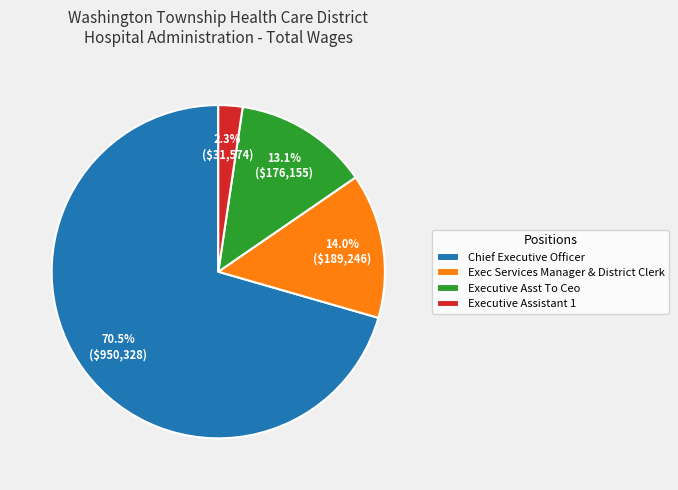

To the nearest percent, what percentage of the pie is Exec Services Manager & District Clerk?

14%